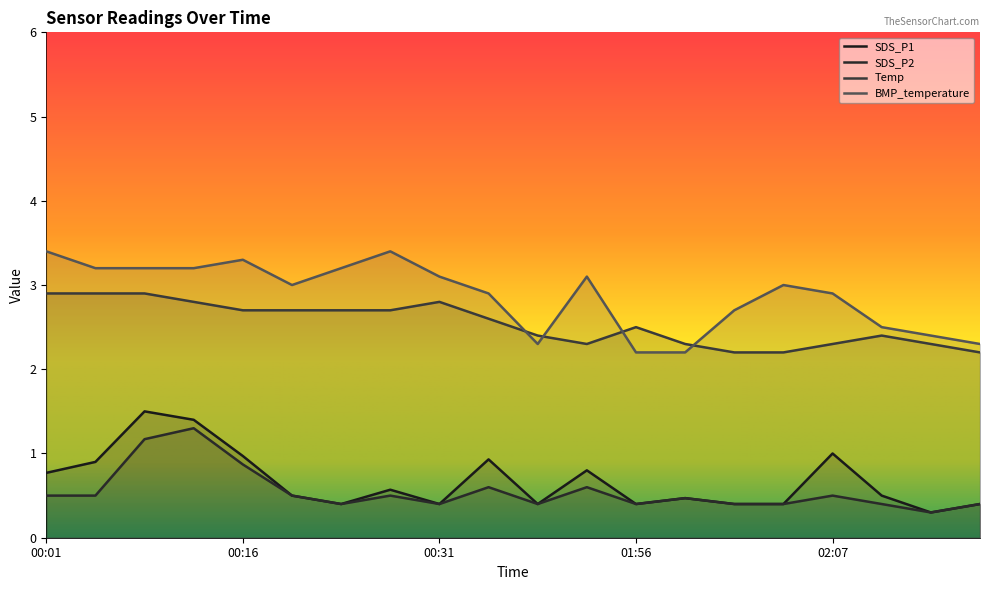

Reading right to left, extract all data points from this chart.

SDS_P1: 02:16=0.4	02:13=0.3	02:10=0.5	02:07=1.0	02:04=0.4	02:01=0.4	01:59=0.5	01:56=0.4	01:41=0.8	01:33=0.4	00:41=0.9	00:31=0.4	00:25=0.6	00:22=0.4	00:19=0.5	00:16=1.0	00:10=1.4	00:07=1.5	00:04=0.9	00:01=0.8
SDS_P2: 02:16=0.4	02:13=0.3	02:10=0.4	02:07=0.5	02:04=0.4	02:01=0.4	01:59=0.5	01:56=0.4	01:41=0.6	01:33=0.4	00:41=0.6	00:31=0.4	00:25=0.5	00:22=0.4	00:19=0.5	00:16=0.9	00:10=1.3	00:07=1.2	00:04=0.5	00:01=0.5
Temp: 02:16=2.2	02:13=2.3	02:10=2.4	02:07=2.3	02:04=2.2	02:01=2.2	01:59=2.3	01:56=2.5	01:41=2.3	01:33=2.4	00:41=2.6	00:31=2.8	00:25=2.7	00:22=2.7	00:19=2.7	00:16=2.7	00:10=2.8	00:07=2.9	00:04=2.9	00:01=2.9
BMP_temperature: 02:16=2.3	02:13=2.4	02:10=2.5	02:07=2.9	02:04=3.0	02:01=2.7	01:59=2.2	01:56=2.2	01:41=3.1	01:33=2.3	00:41=2.9	00:31=3.1	00:25=3.4	00:22=3.2	00:19=3.0	00:16=3.3	00:10=3.2	00:07=3.2	00:04=3.2	00:01=3.4